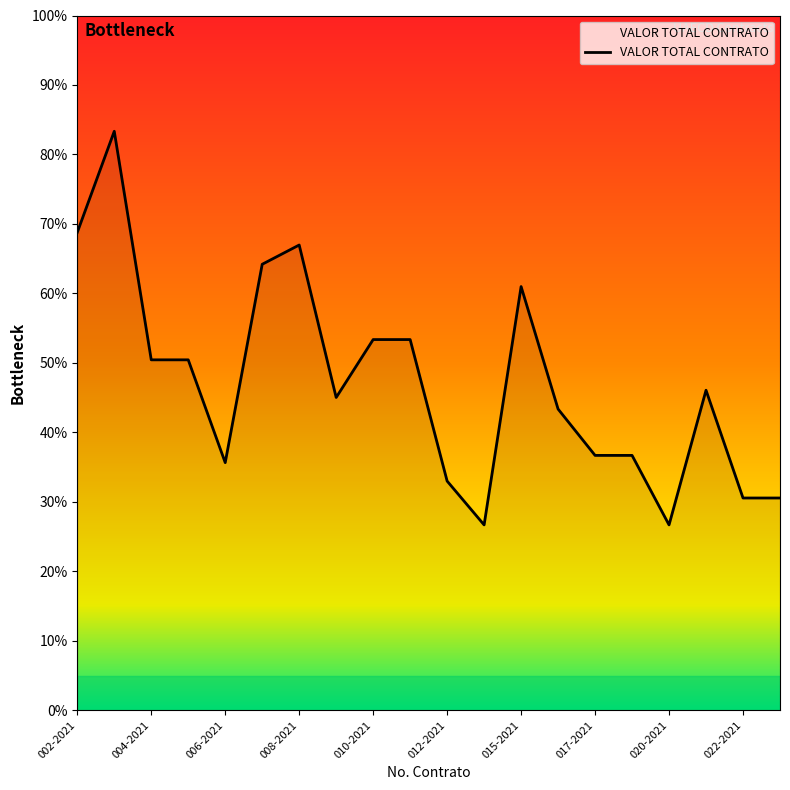

What is the maximum value shown in the chart?

0.8